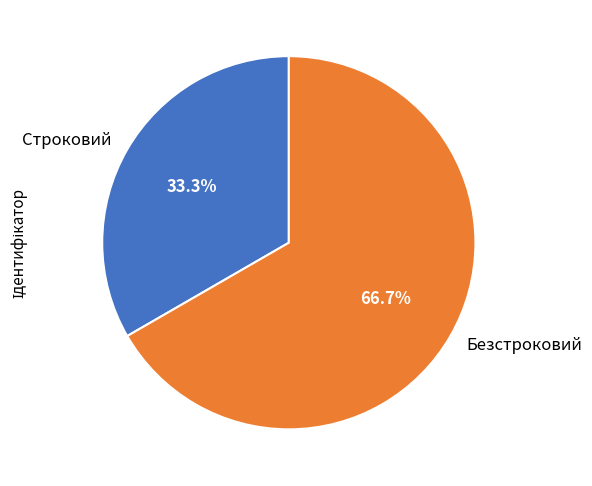

Which slice is the largest?

Безстроковий